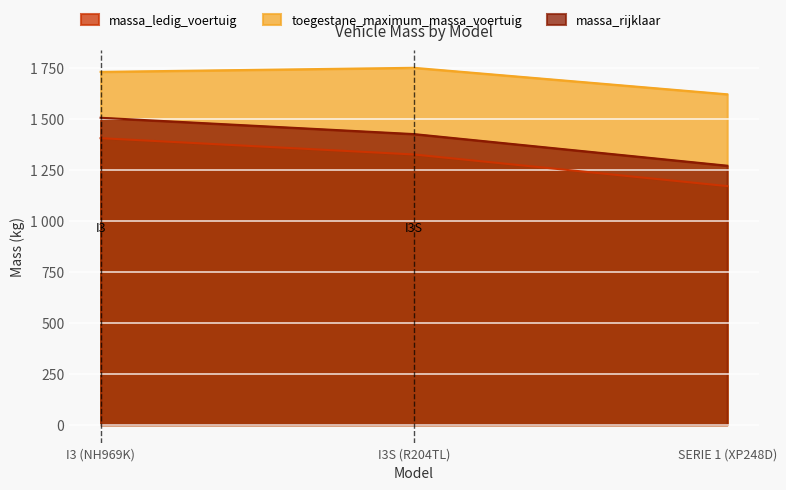

Rank the categories by toegestane_maximum_massa_voertuig value from lowest to highest.

SERIE 1 (XP248D), I3 (NH969K), I3S (R204TL)